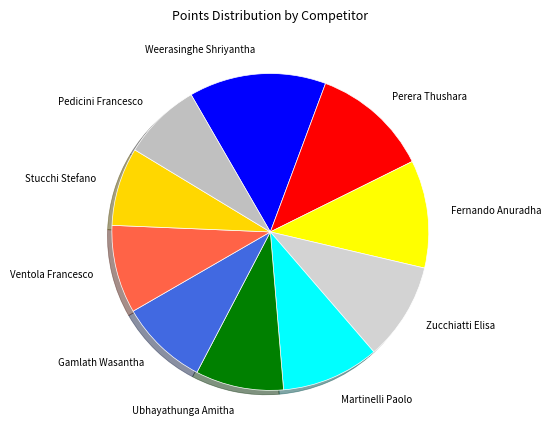

Rank the categories by value from lowest to highest.

Stucchi Stefano, Pedicini Francesco, Ubhayathunga Amitha, Gamlath Wasantha, Ventola Francesco, Zucchiatti Elisa, Martinelli Paolo, Fernando Anuradha, Perera Thushara, Weerasinghe Shriyantha